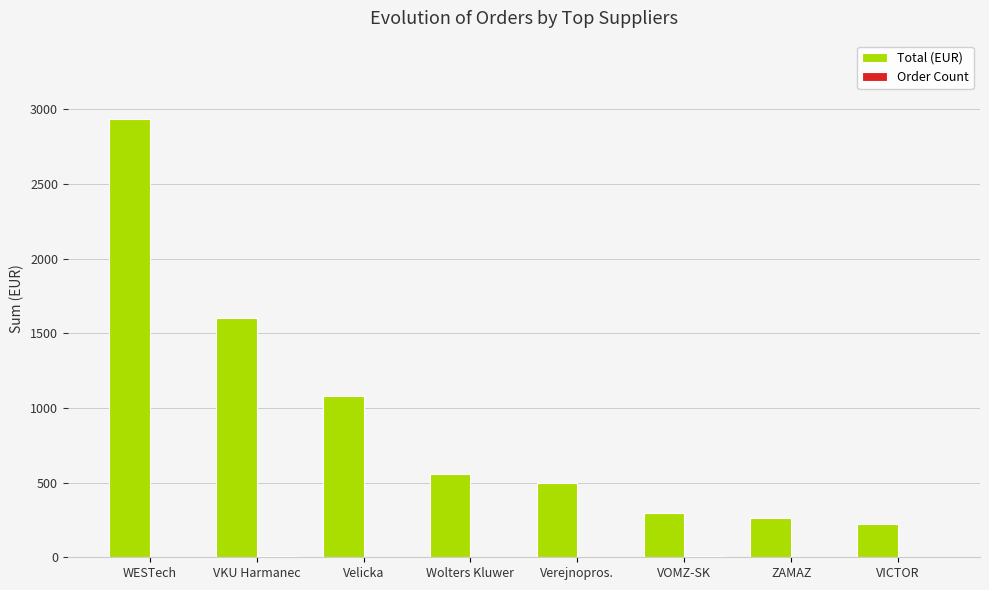

What is the maximum value shown in the chart?

2932.7